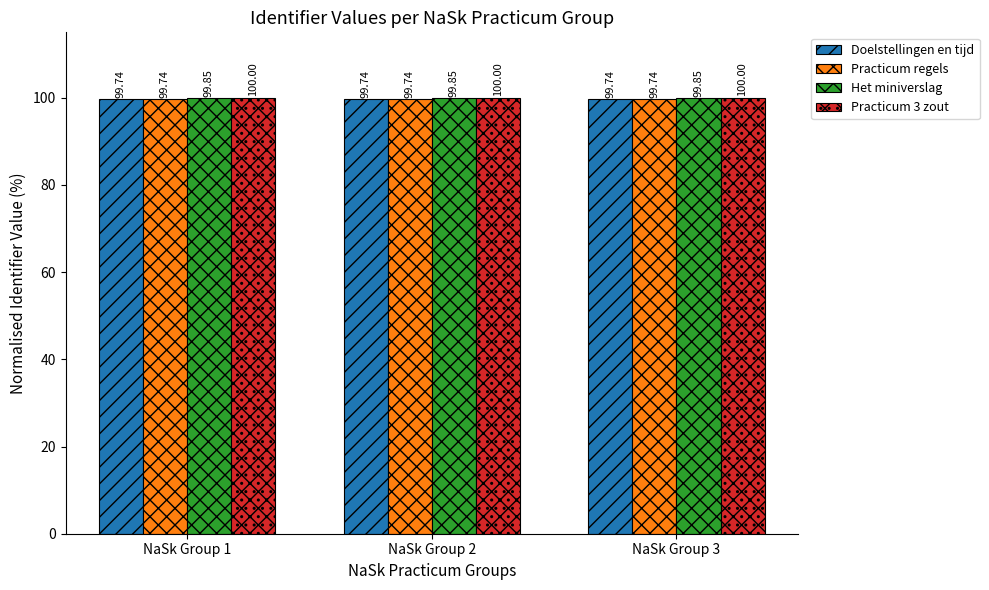

What is the spread (max minus min) of values at NaSk Group 1?

0.3